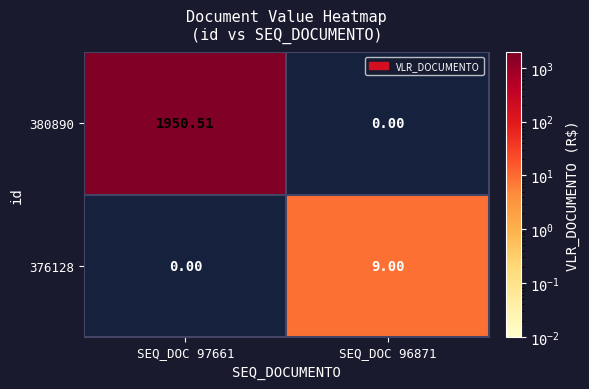

How many categories are shown in the chart?

2